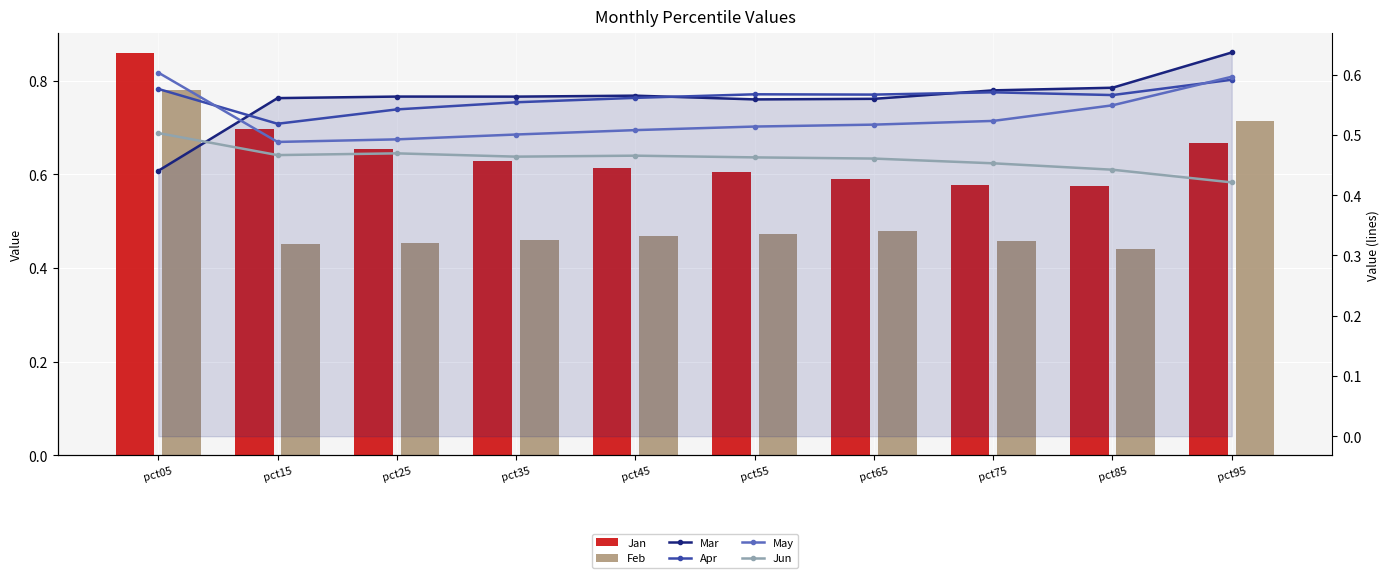

Reading left to right, extract all data points from this chart.

Jan: pct05=0.9	pct15=0.7	pct25=0.7	pct35=0.6	pct45=0.6	pct55=0.6	pct65=0.6	pct75=0.6	pct85=0.6	pct95=0.7
Feb: pct05=0.8	pct15=0.5	pct25=0.5	pct35=0.5	pct45=0.5	pct55=0.5	pct65=0.5	pct75=0.5	pct85=0.4	pct95=0.7
Mar: pct05=0.4	pct15=0.6	pct25=0.6	pct35=0.6	pct45=0.6	pct55=0.6	pct65=0.6	pct75=0.6	pct85=0.6	pct95=0.6
Apr: pct05=0.6	pct15=0.5	pct25=0.5	pct35=0.6	pct45=0.6	pct55=0.6	pct65=0.6	pct75=0.6	pct85=0.6	pct95=0.6
May: pct05=0.6	pct15=0.5	pct25=0.5	pct35=0.5	pct45=0.5	pct55=0.5	pct65=0.5	pct75=0.5	pct85=0.5	pct95=0.6
Jun: pct05=0.5	pct15=0.5	pct25=0.5	pct35=0.5	pct45=0.5	pct55=0.5	pct65=0.5	pct75=0.5	pct85=0.4	pct95=0.4